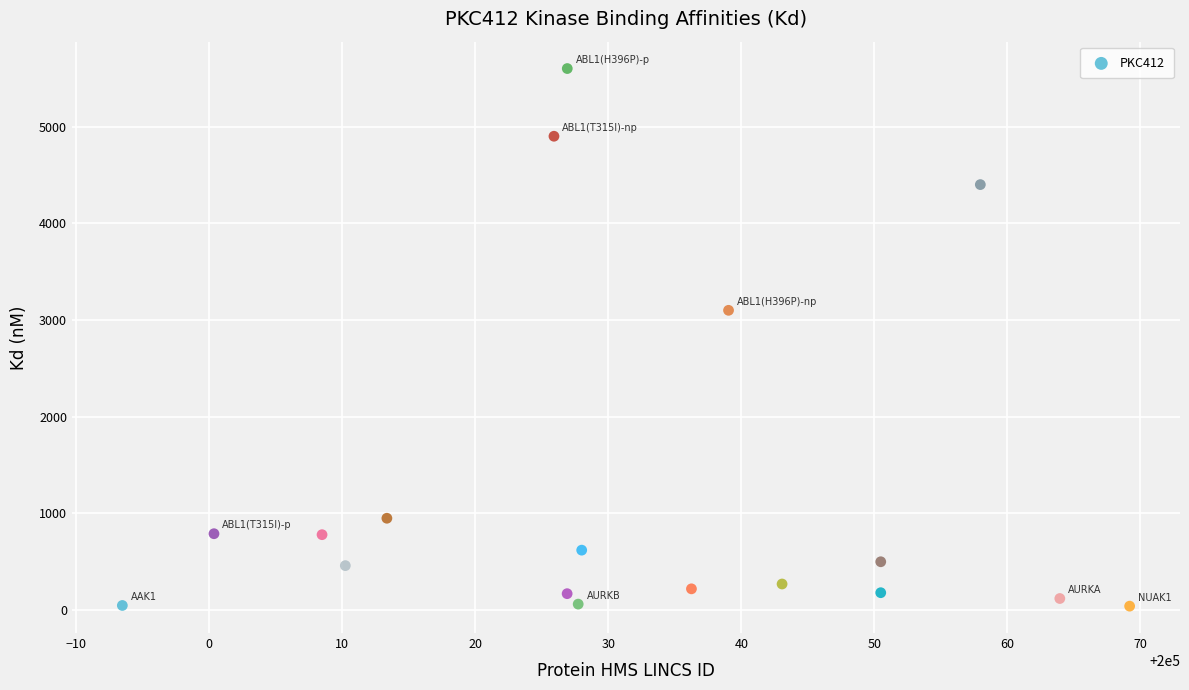

What is the range of Y values (max minus min)?

5559